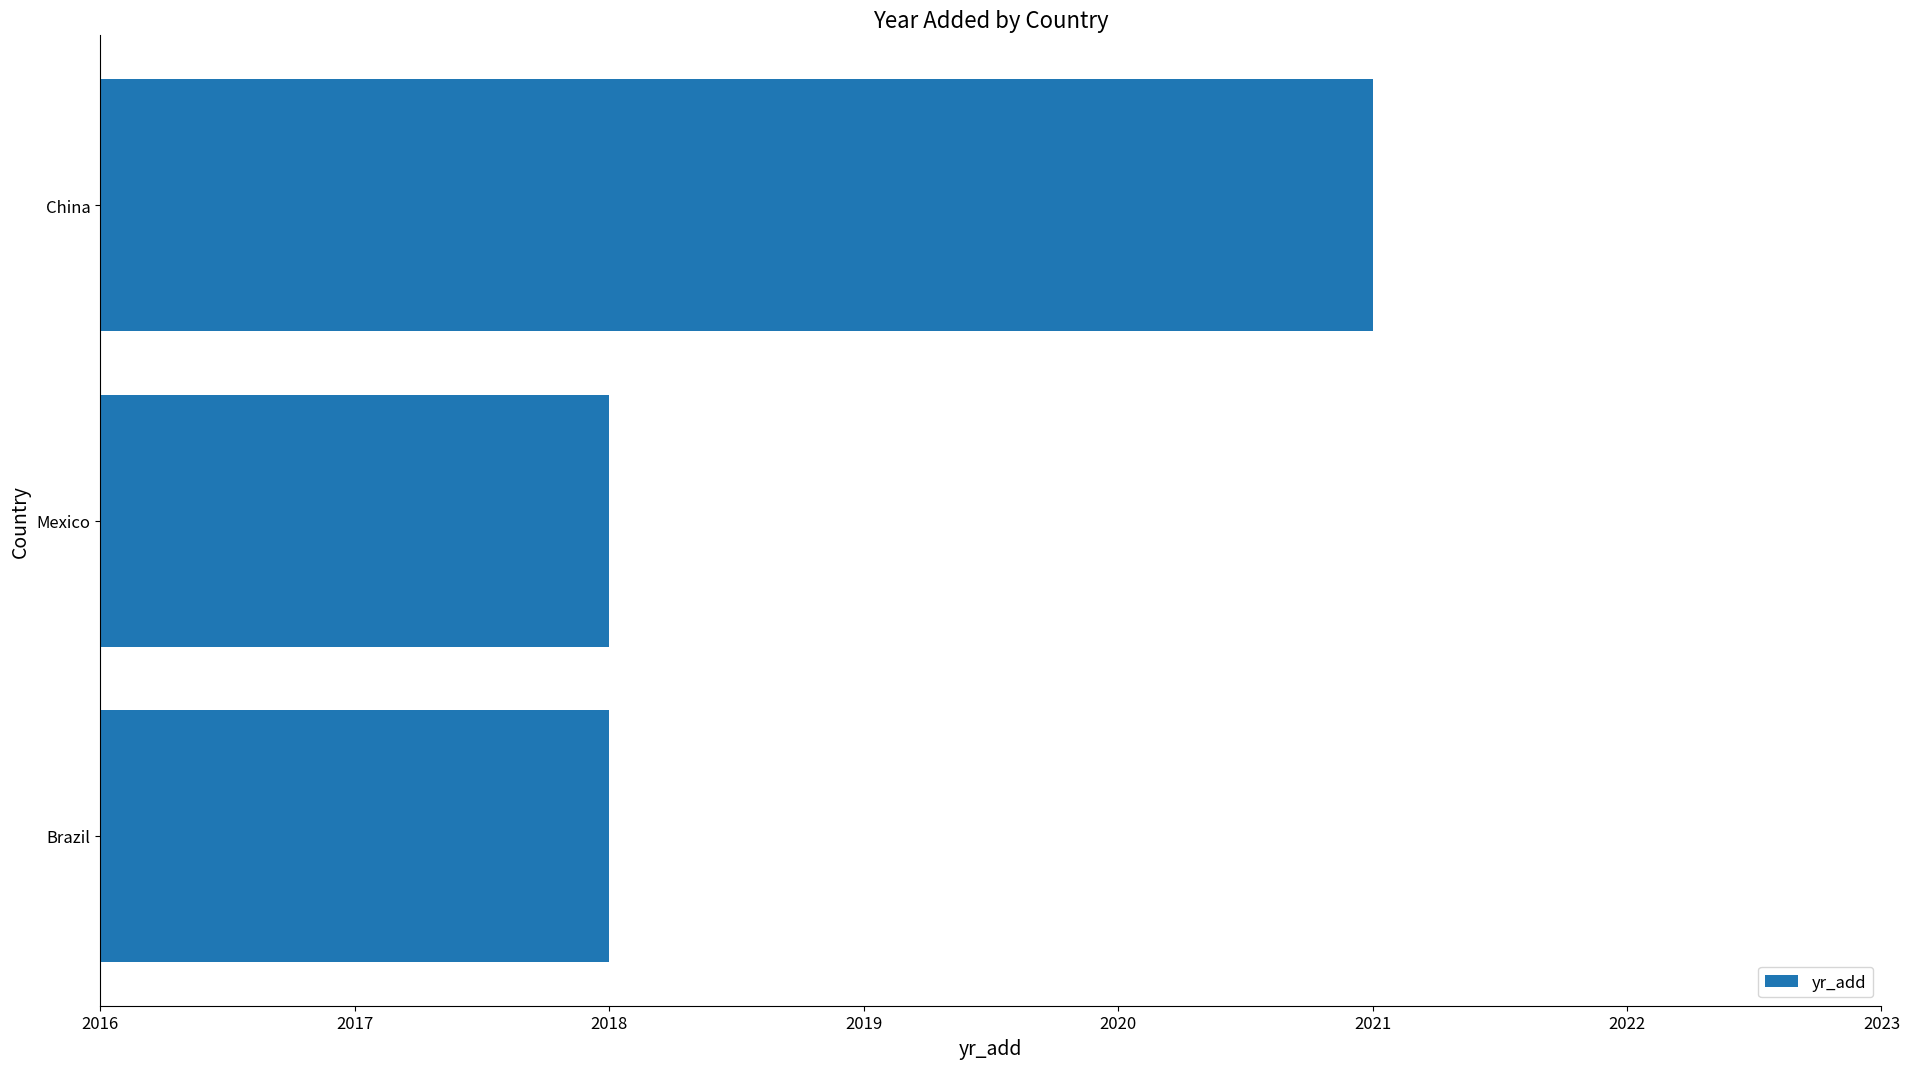

How many bars are there in total?

3